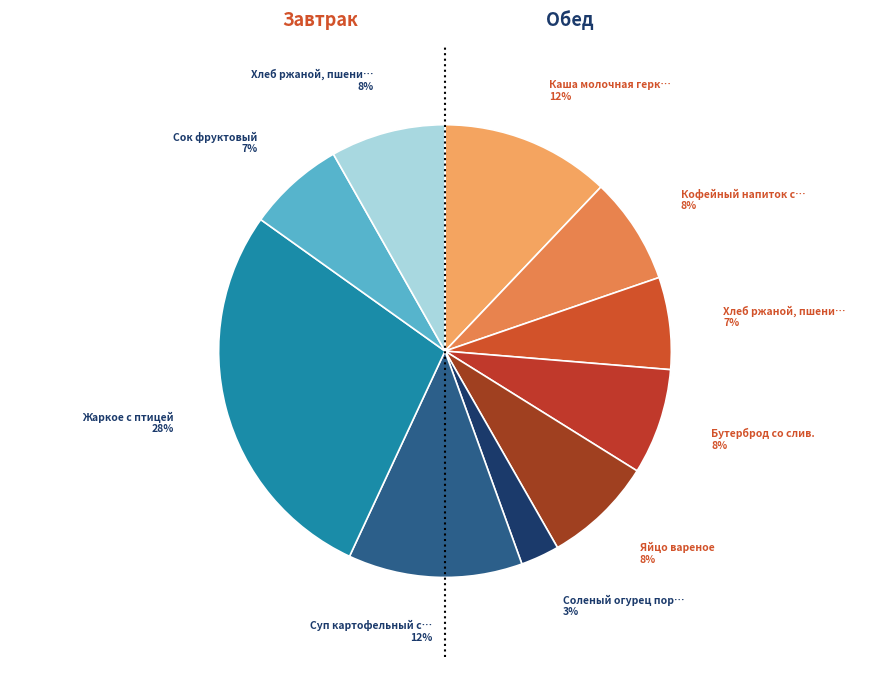

To the nearest percent, what is the average slice percentage?

10%